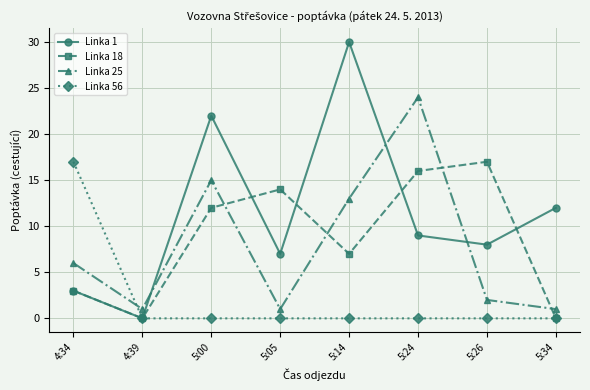

What value does the Linka 18 series have at 5:14?

7